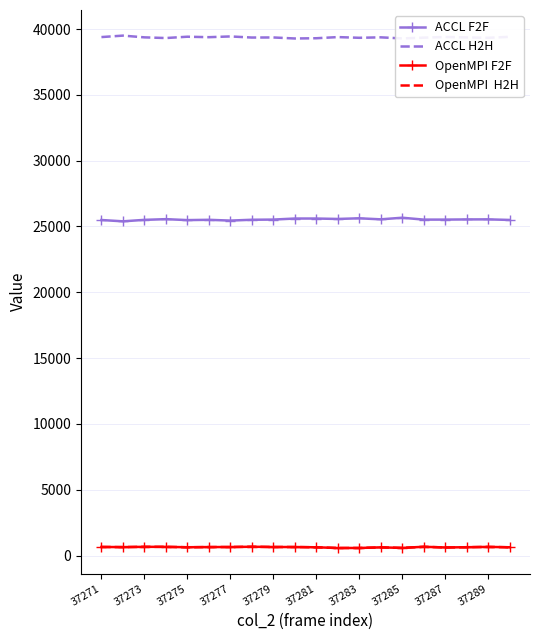

What is the greatest value displayed?

39499